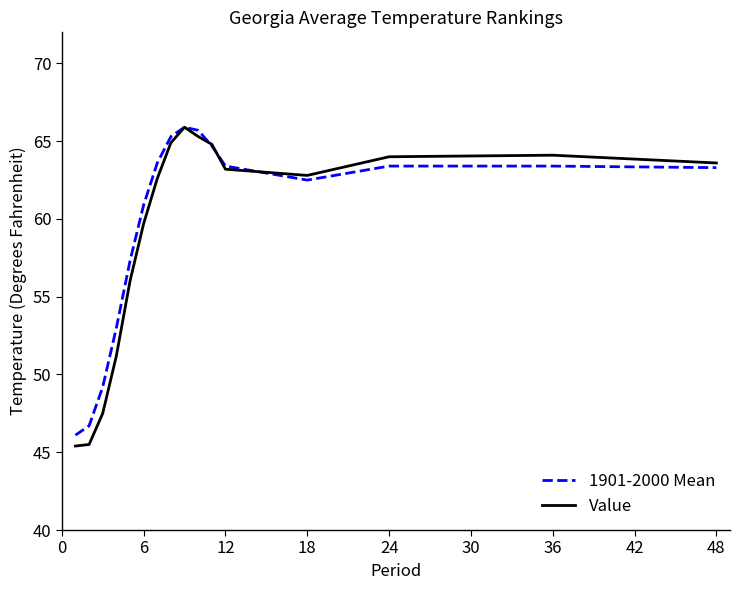

What is the sum of all 1901-2000 Mean values?

954.4